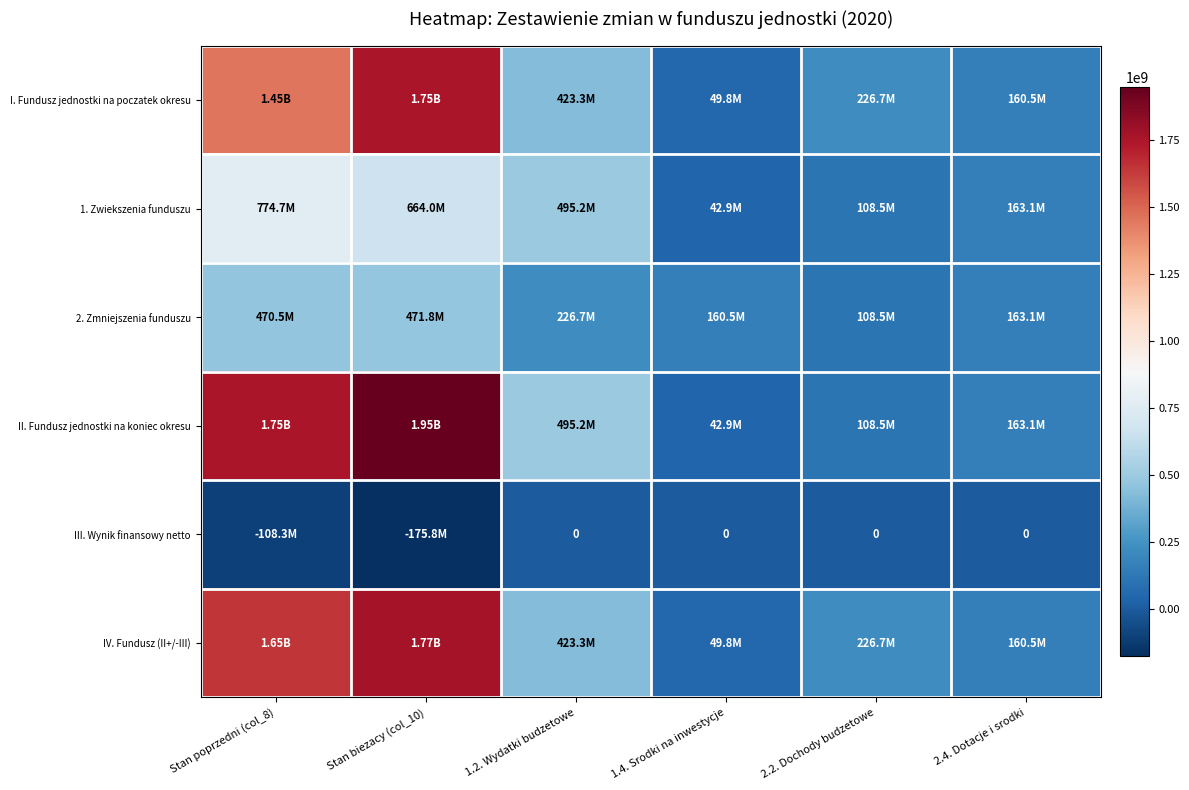

At how many categories does at least one series exceed 758936772?

2